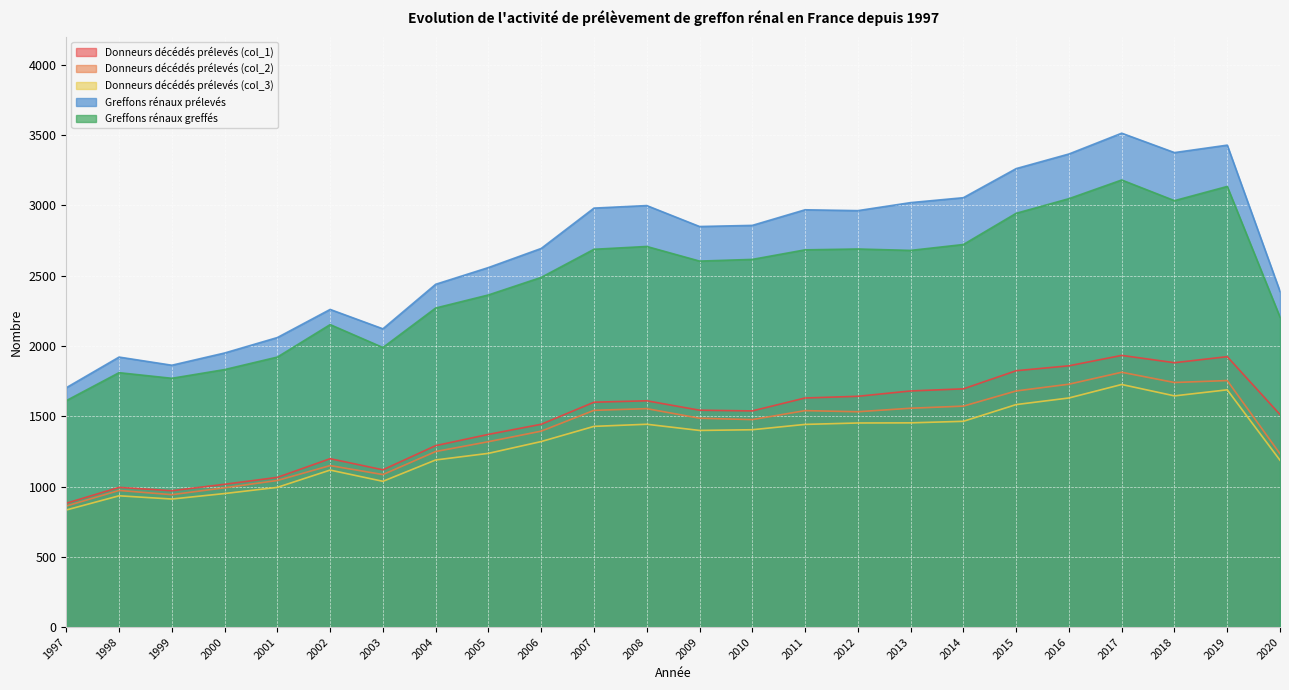

At which category does Donneurs décédés prélevés (col_3) reach its first local peak?

1998